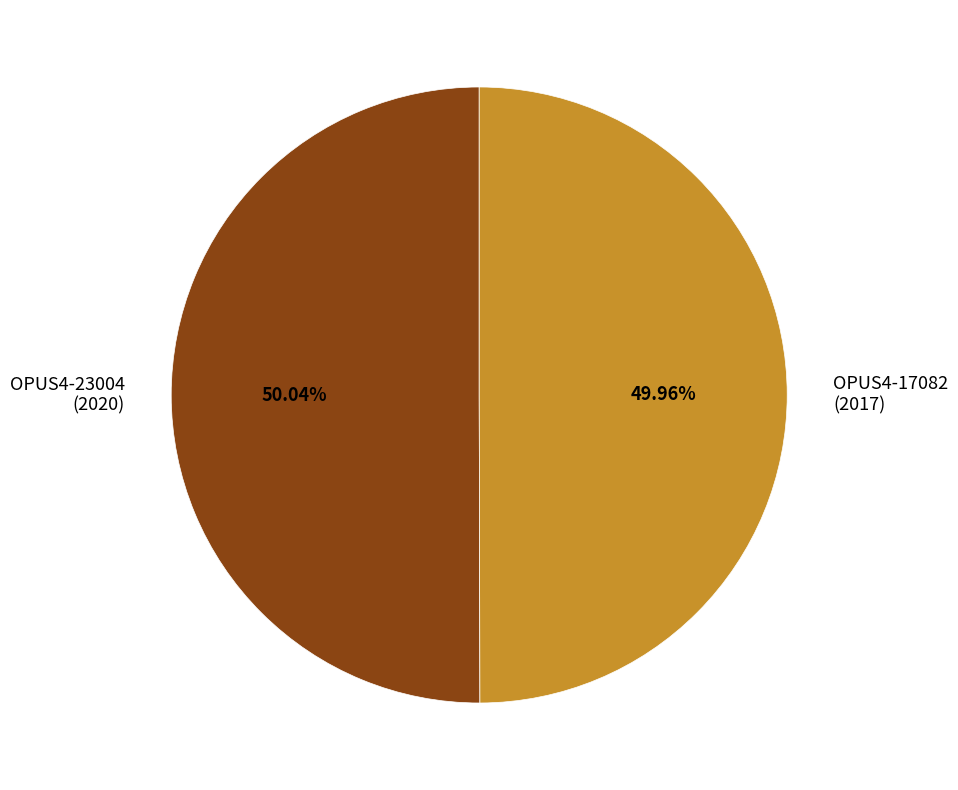

To the nearest percent, what is the average slice percentage?

50%